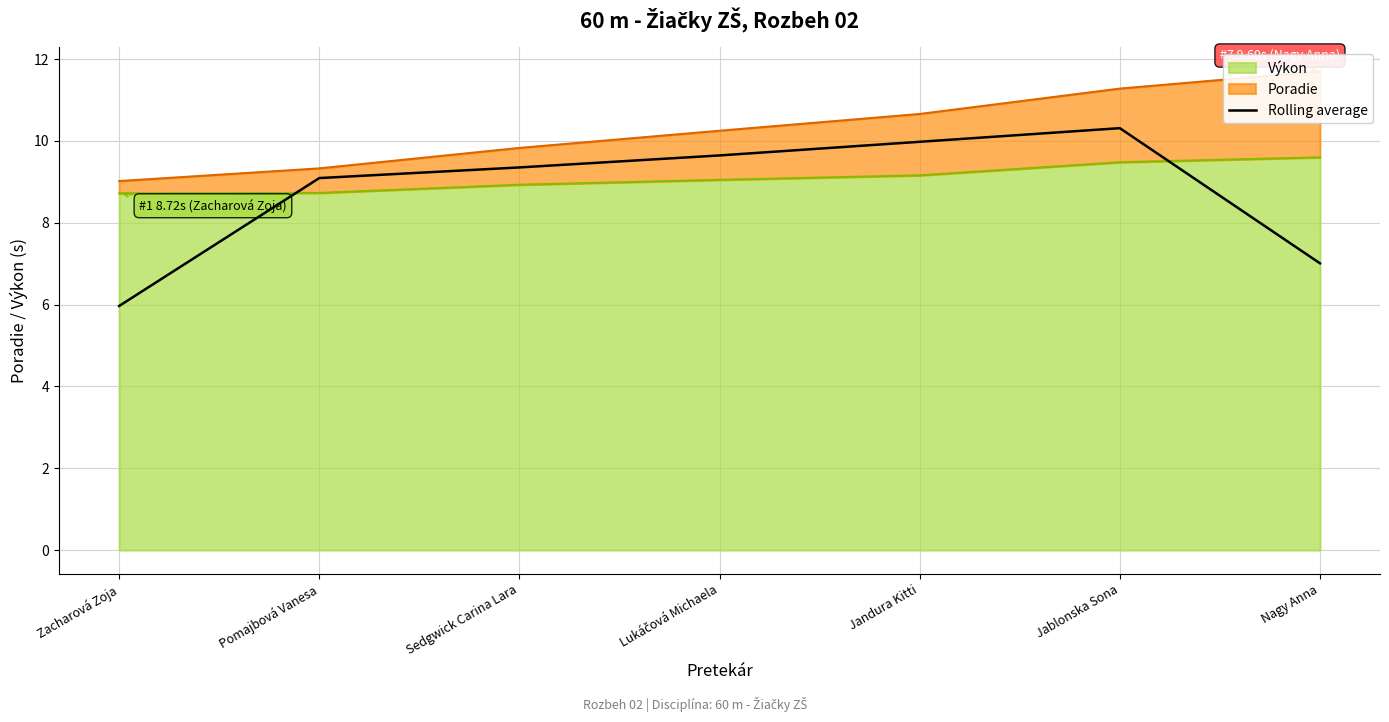

At which category does the chart reach its minimum across all series?

Zacharová Zoja